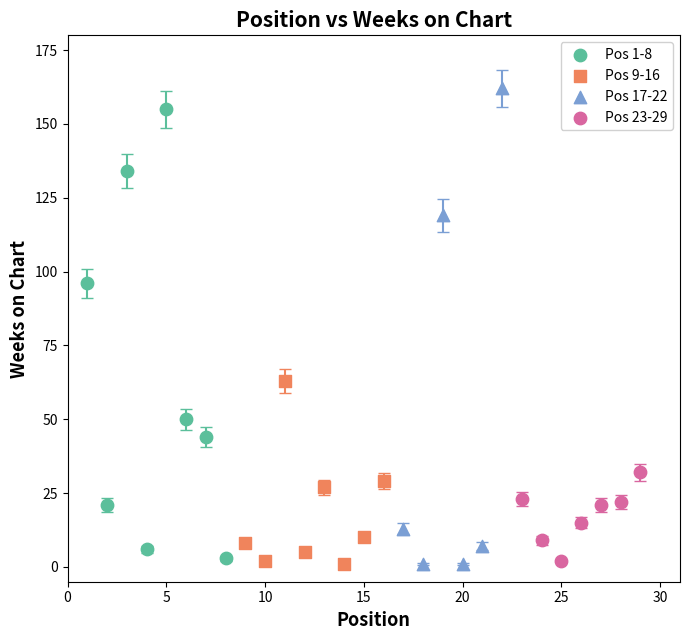

Which series has the largest Y range (max minus min)?

Pos 17-22